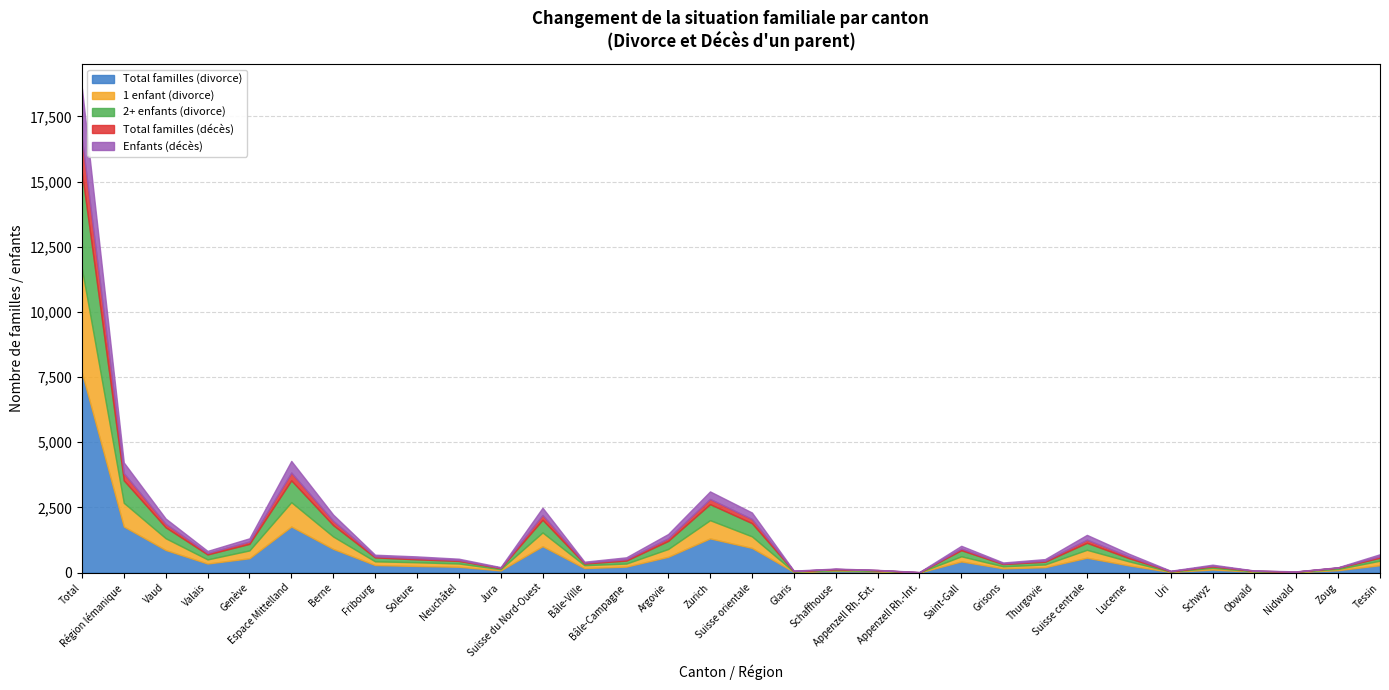

Which series has the largest total across all categories?

Total familles (divorce)